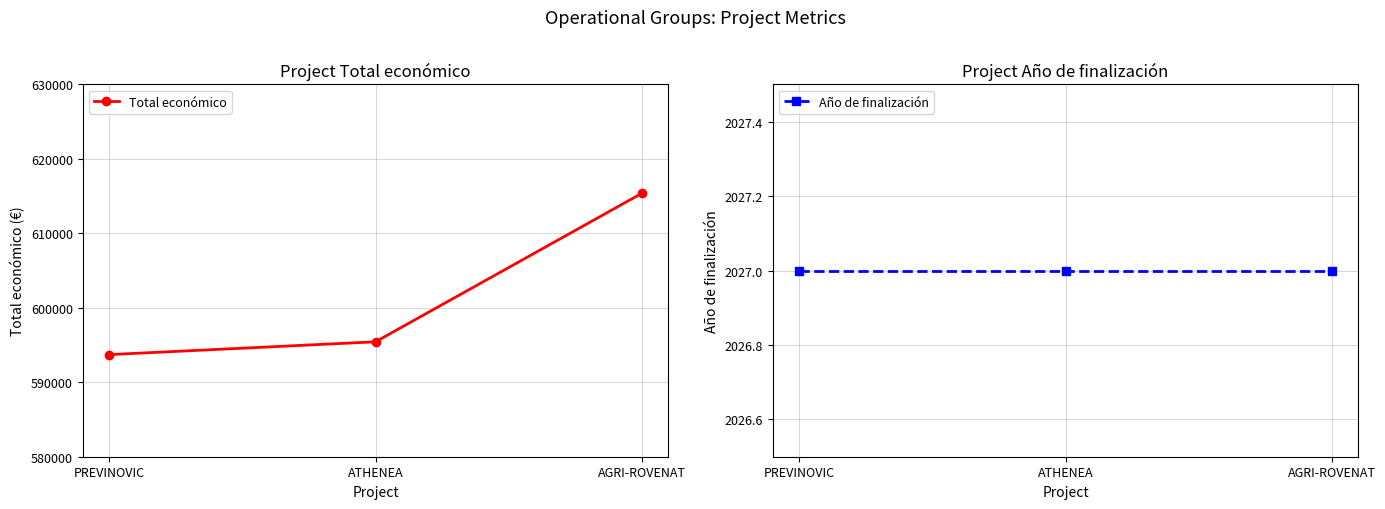

What is the total value across all series at PREVINOVIC?

595742